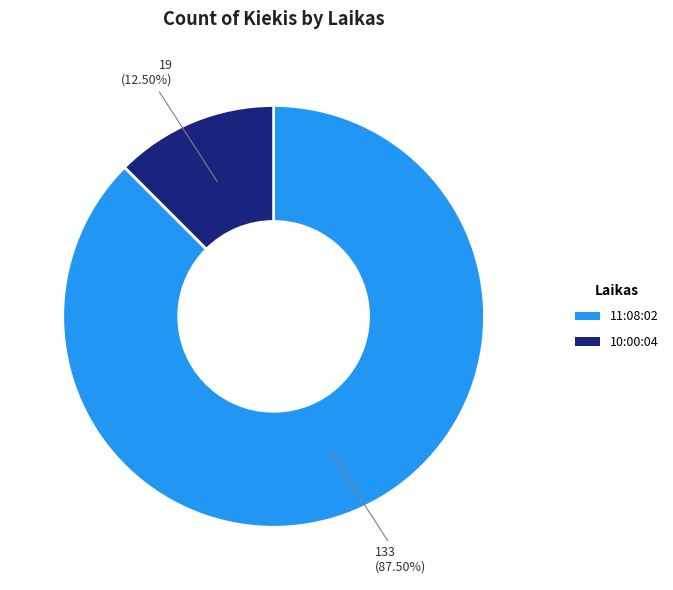

To the nearest percent, what is the difference between the 10:00:04 and 11:08:02 slice percentages?

75%